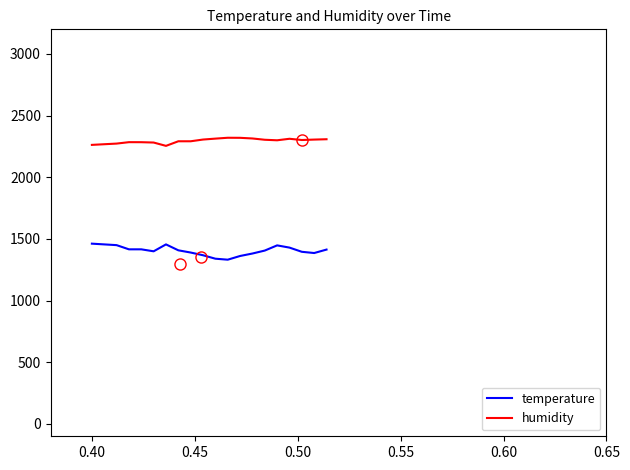

How many lines are shown in the chart?

2